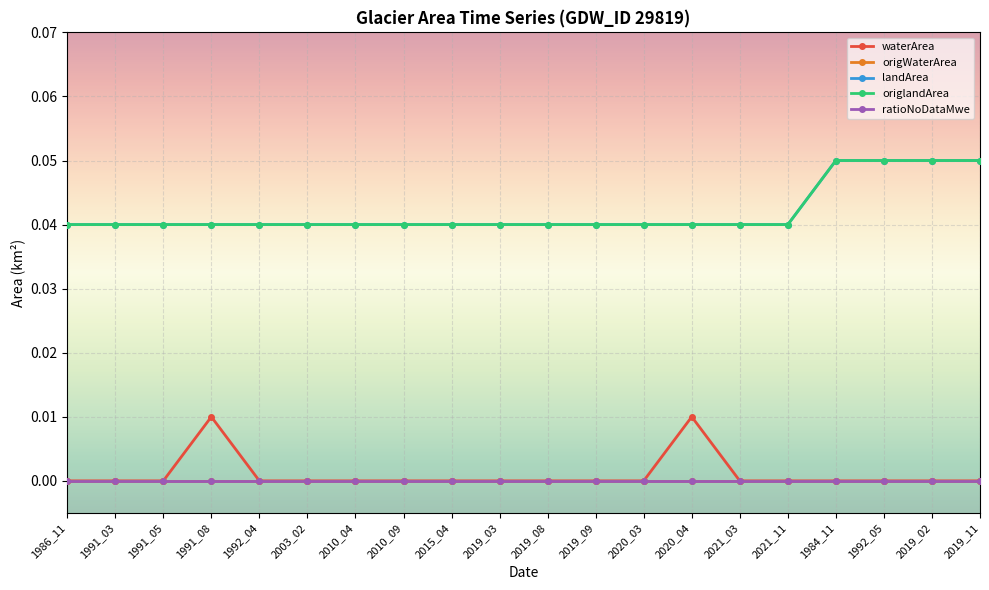

True or false: landArea has more than 2 points higher than both neighbors.

False